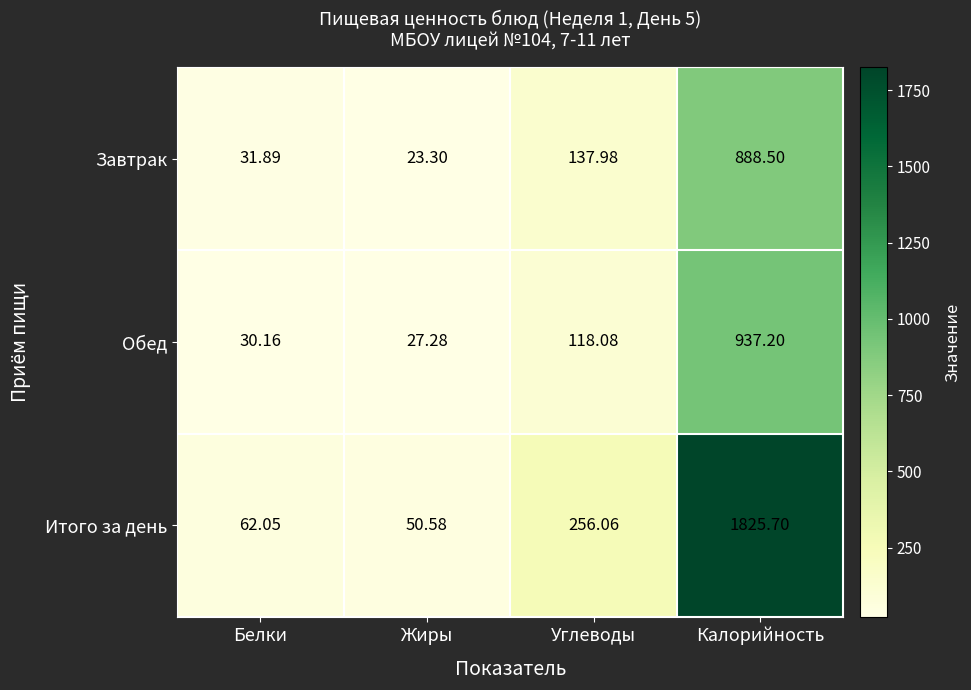

Which series changed the most between Белки and Калорийность?

Итого за день